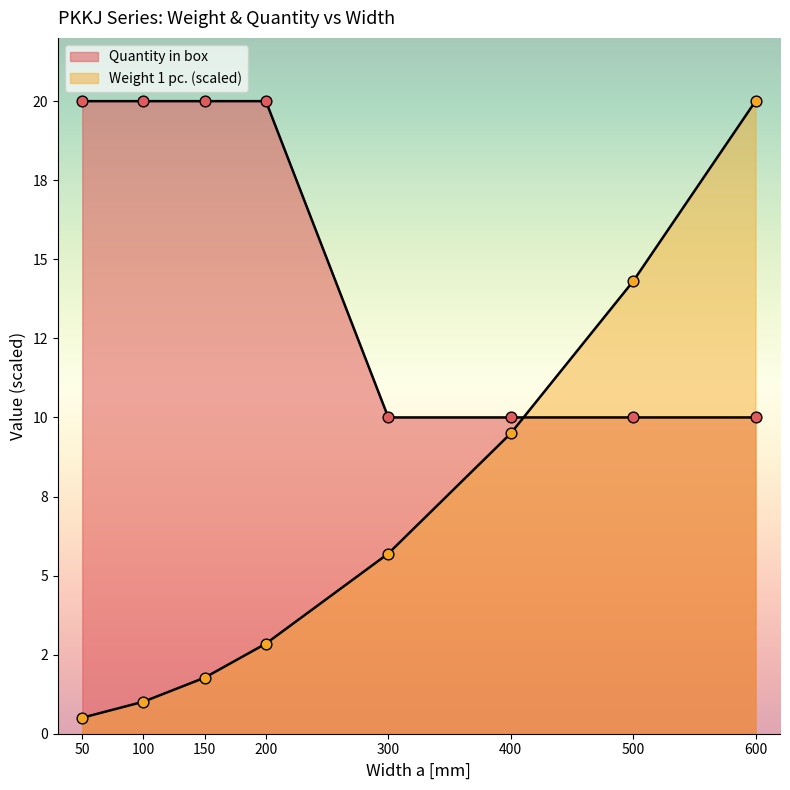

Which series reaches the minimum Y coordinate?

Weight 1 pc.